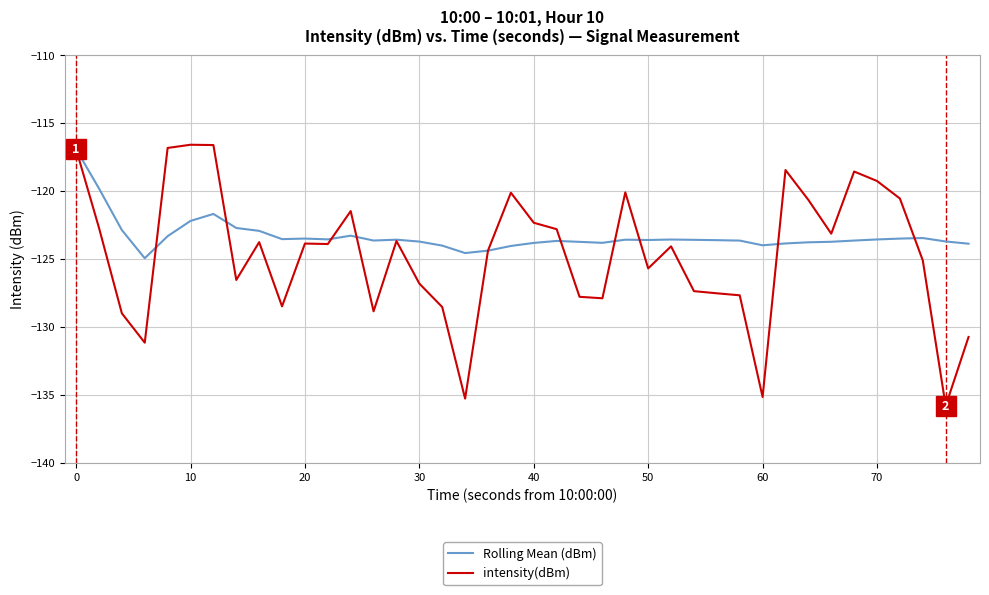

Which series has the largest range (max minus min)?

intensity(dBm)